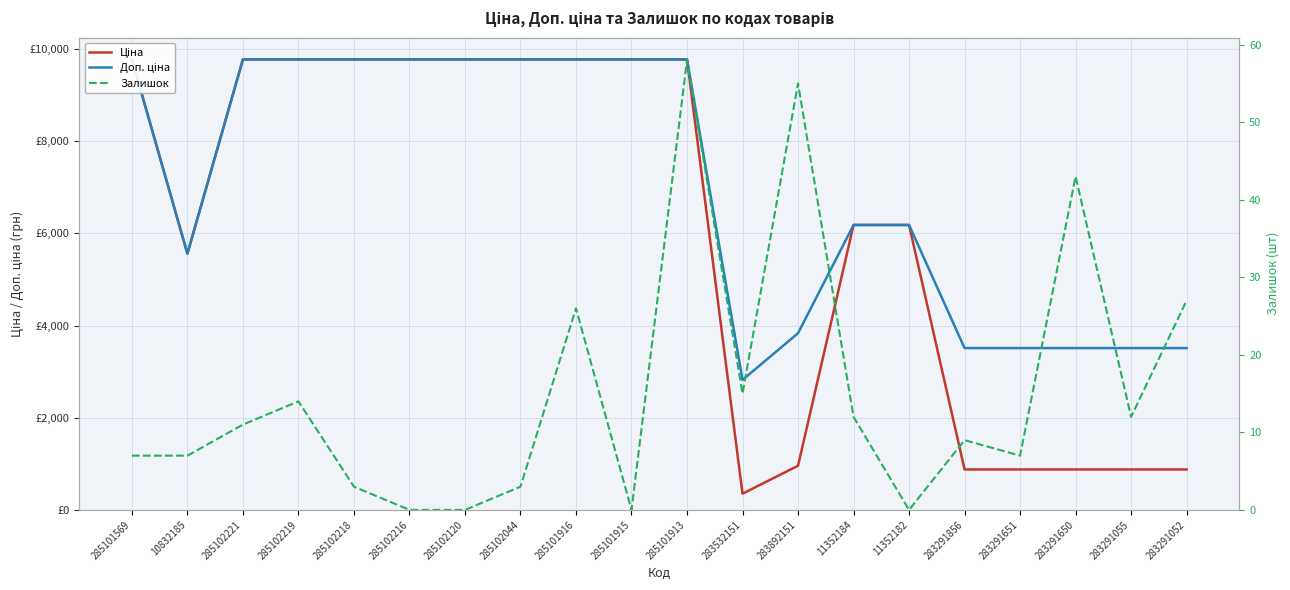

True or false: Залишок and Ціна cross at least once.

False